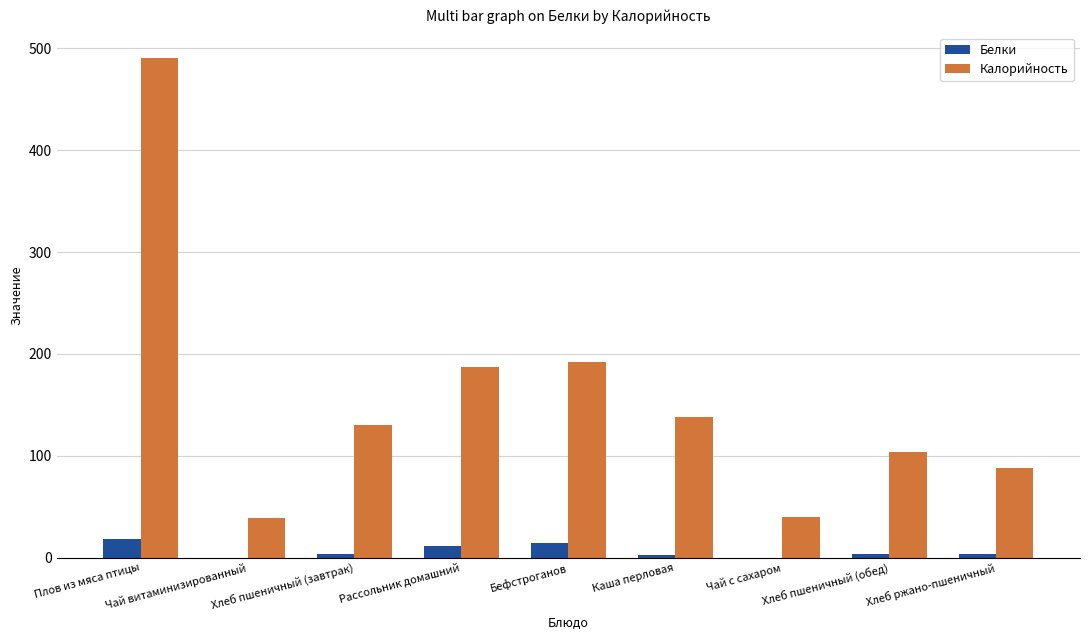

Between Чай витаминизированный and Хлеб пшеничный (обед), which series saw the biggest shift?

Калорийность